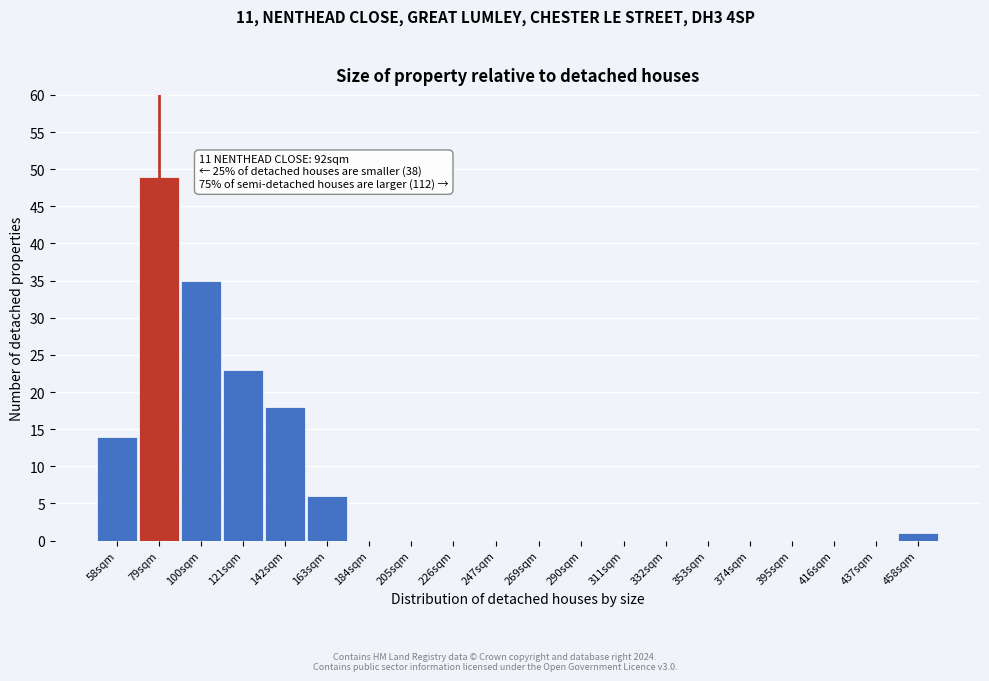

Reading left to right, transcribe all the data shown in this chart.

58sqm=14	79sqm=49	100sqm=35	121sqm=23	142sqm=18	163sqm=6	184sqm=0	205sqm=0	226sqm=0	247sqm=0	269sqm=0	290sqm=0	311sqm=0	332sqm=0	353sqm=0	374sqm=0	395sqm=0	416sqm=0	437sqm=0	458sqm=1